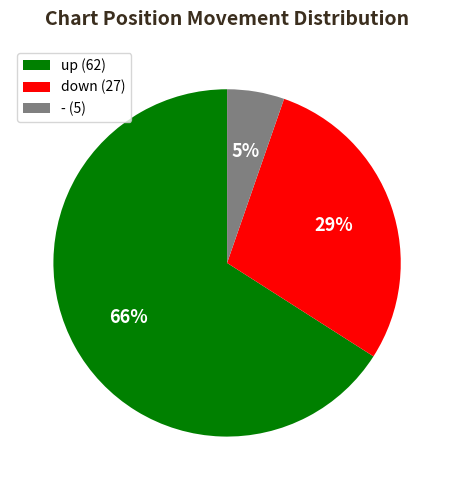

How many slices are in this pie chart?

3